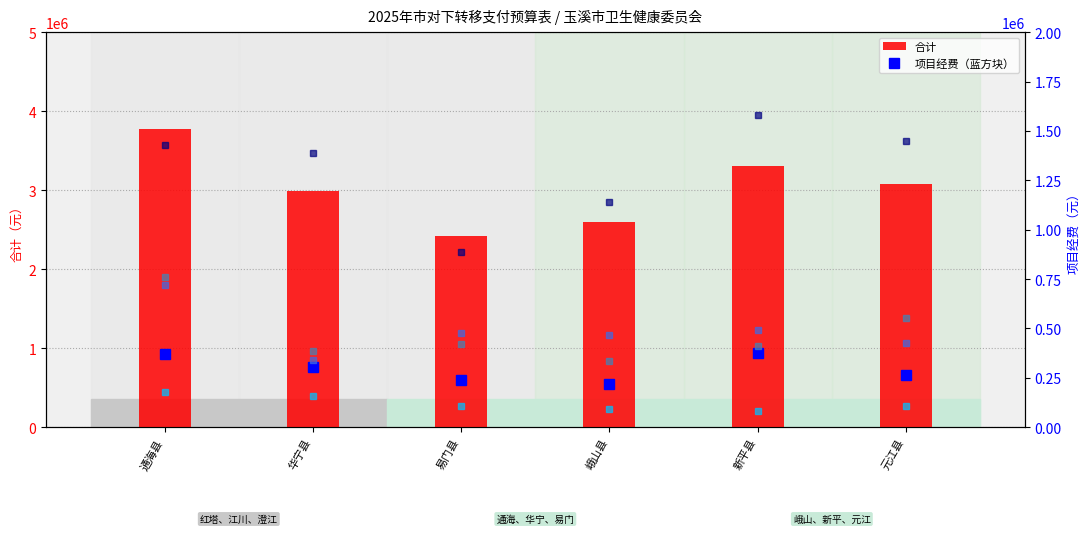

Between 华宁县 and 易门县, which series saw the biggest shift?

合计